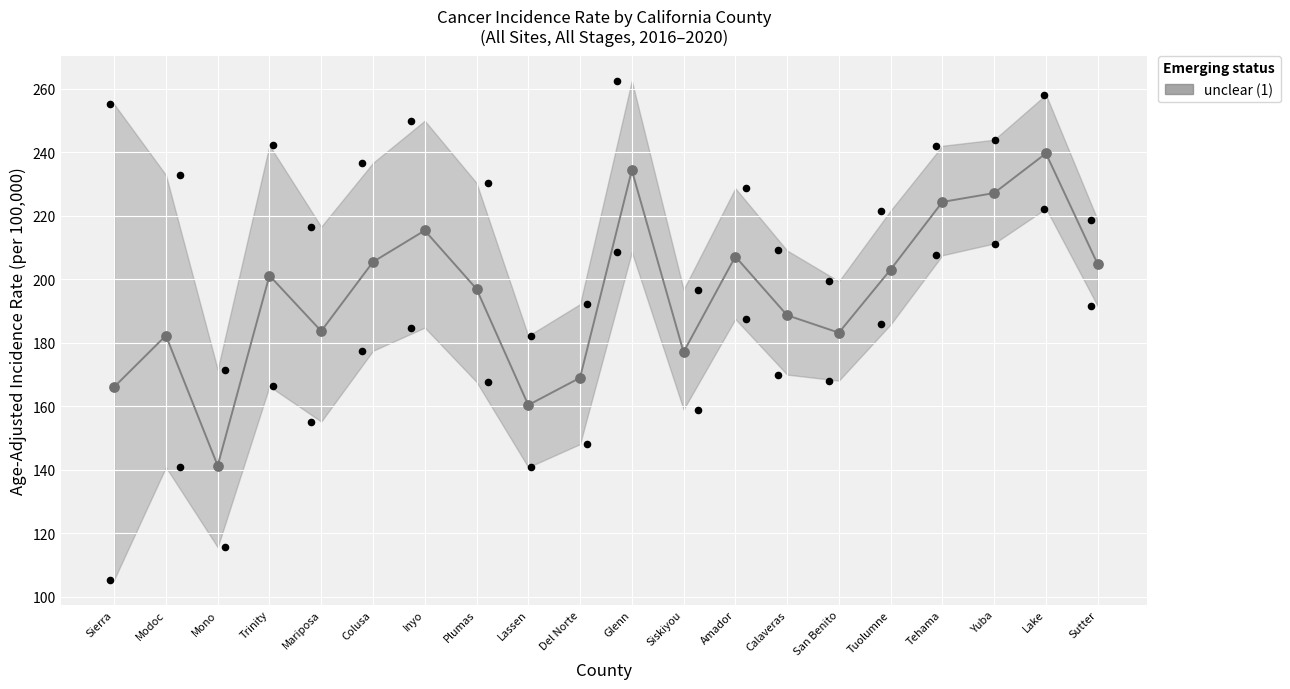

Which has a higher value, Calaveras or Amador?

Amador